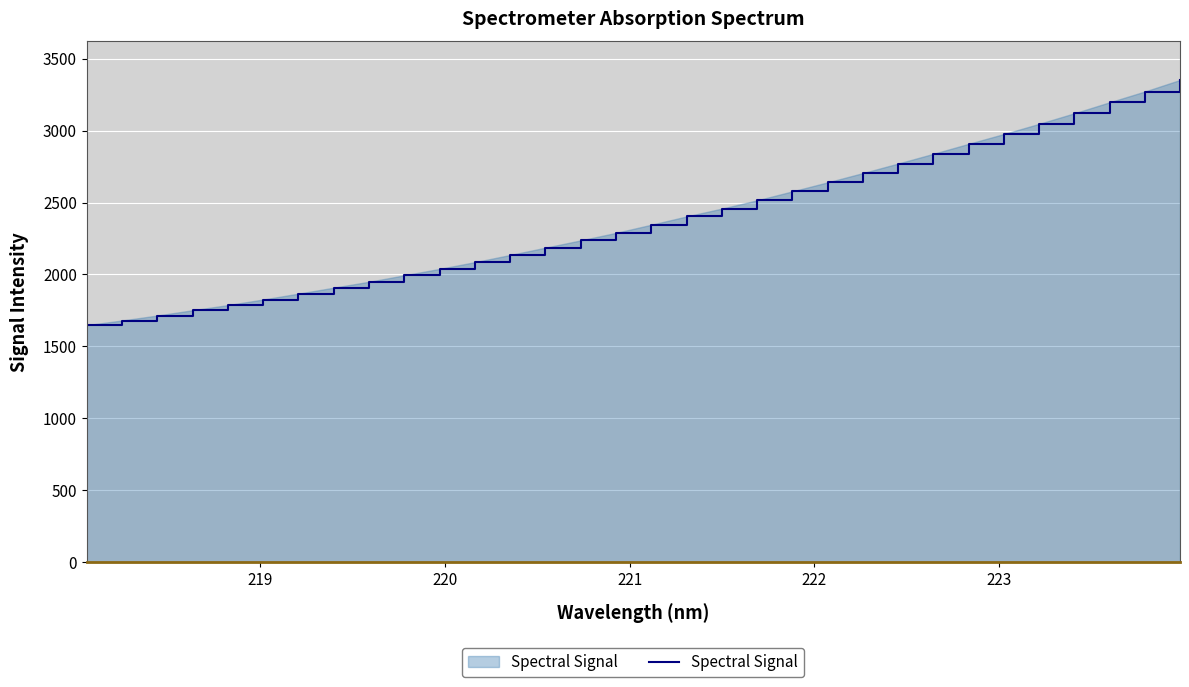

What is the minimum value shown in the chart?

1647.2